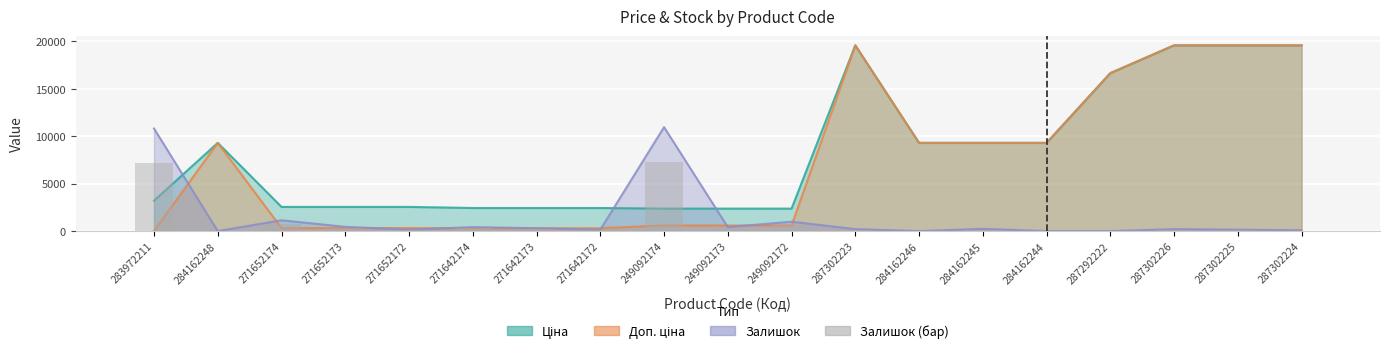

What is the label of the 16th bar from the left?

287292222